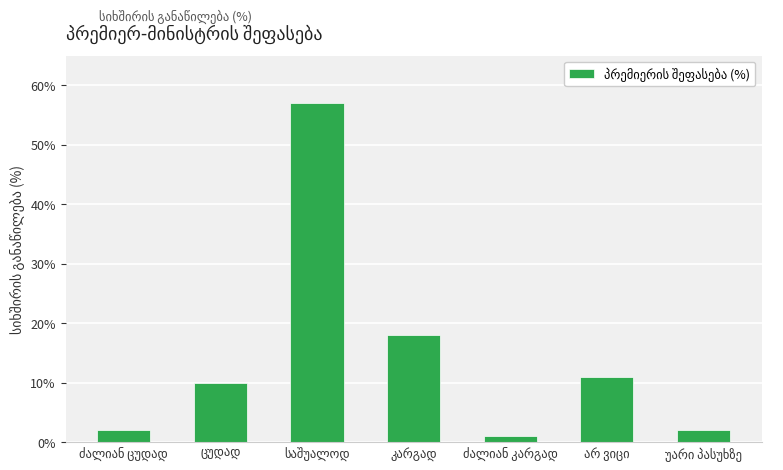

What is the value of the 3rd bar from the left?

57